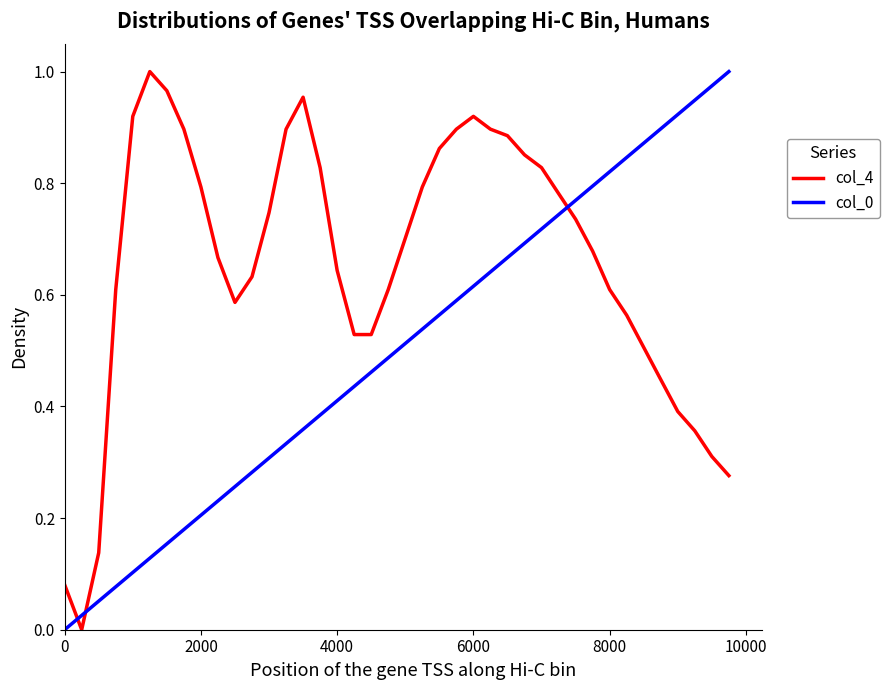

What is the difference between the second highest and minimum values in the col_4 series?

1.0